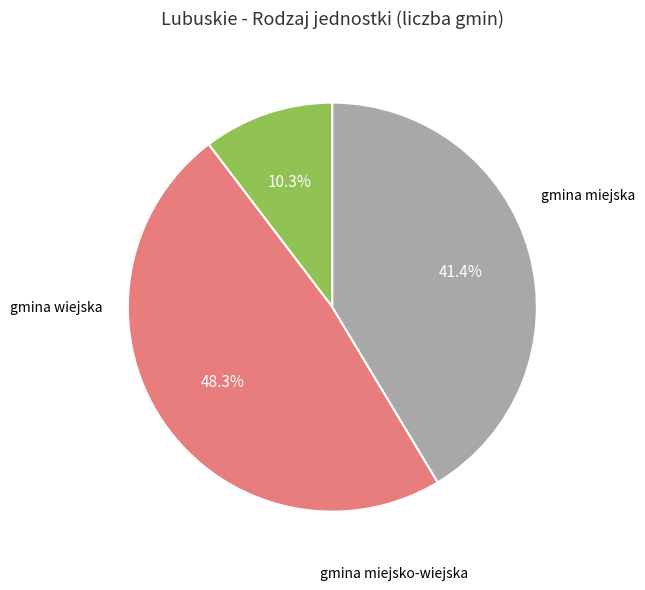

Does any single category account for the majority?

No